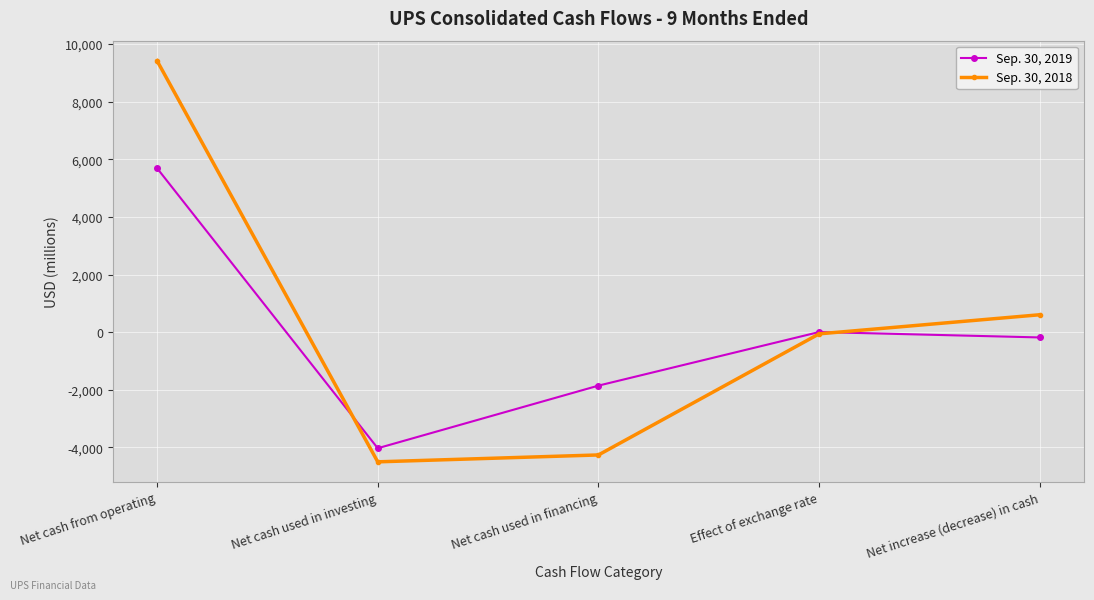

The value of Sep. 30, 2018 at Net cash used in investing is -4499. True or false?

True